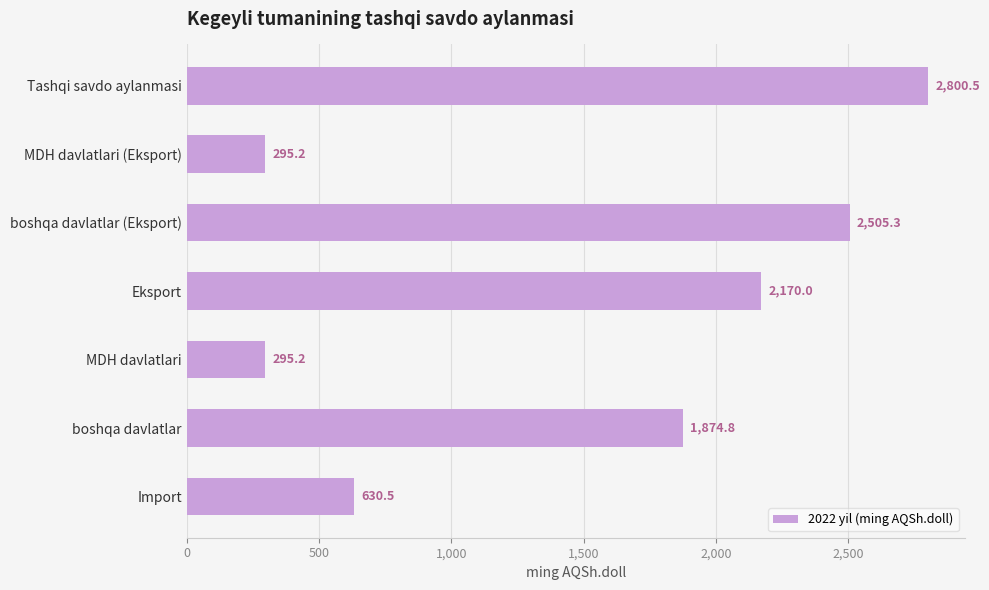

What is the minimum value shown in the chart?

295.2